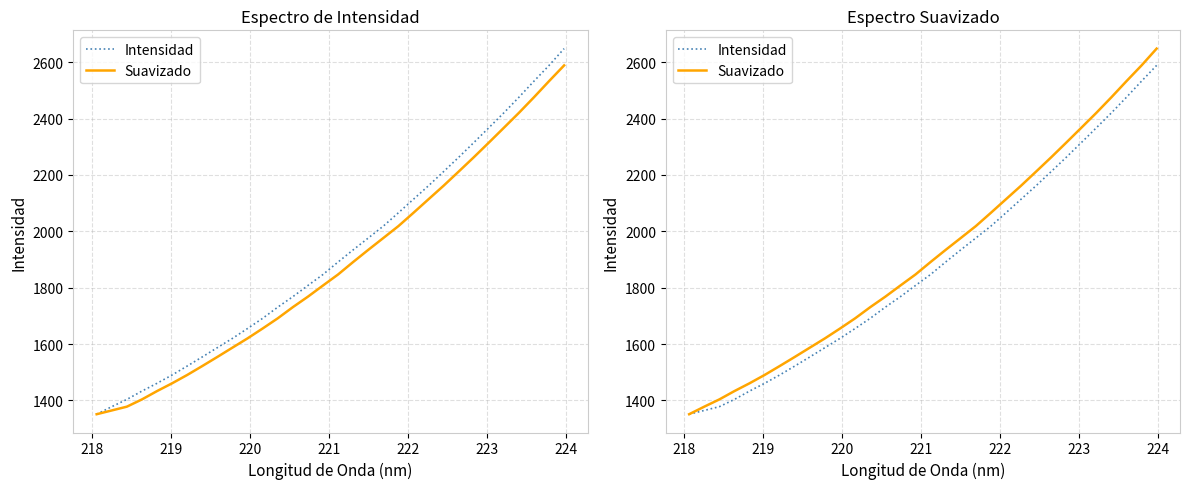

How many lines are shown in the chart?

2